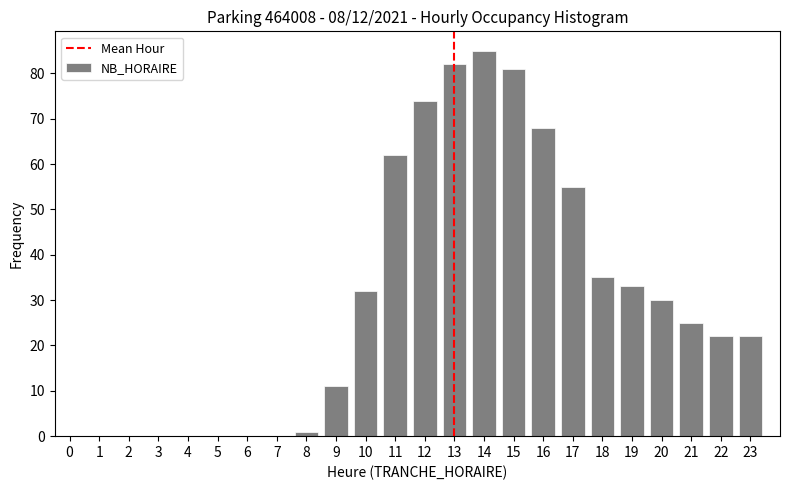

Reading right to left, what are all the values shown in this chart?

23=22	22=22	21=25	20=30	19=33	18=35	17=55	16=68	15=81	14=85	13=82	12=74	11=62	10=32	9=11	8=1	7=0	6=0	5=0	4=0	3=0	2=0	1=0	0=0